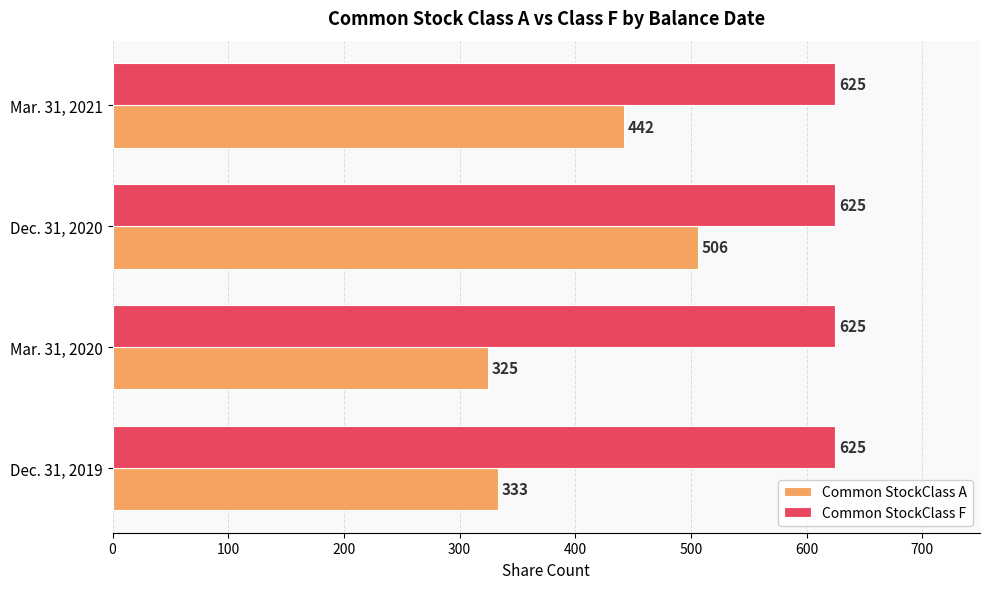

What are all the series names shown in the legend?

Common StockClass A, Common StockClass F